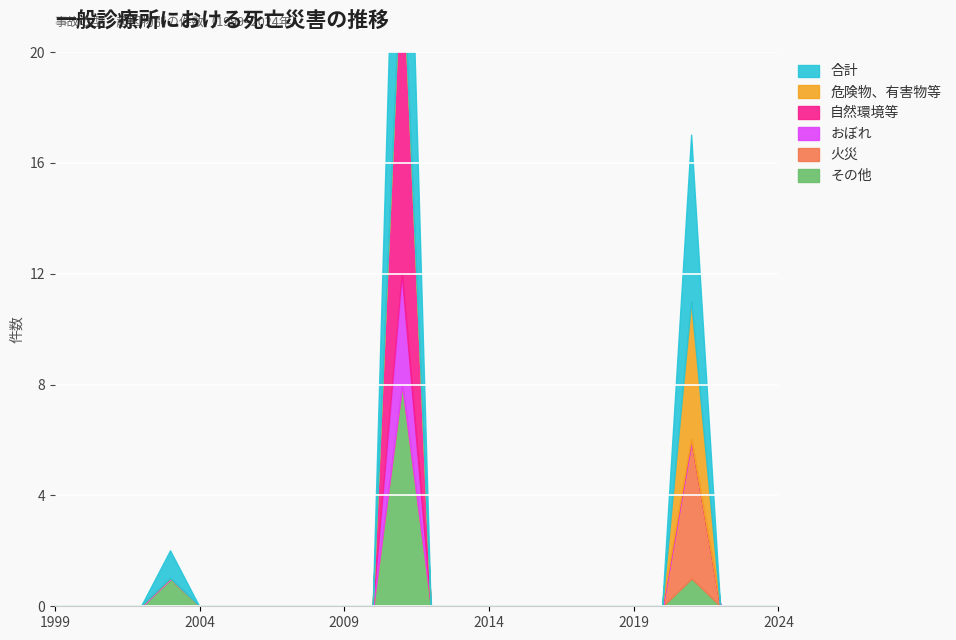

Which has a higher value, 2021 or 2003?

2021